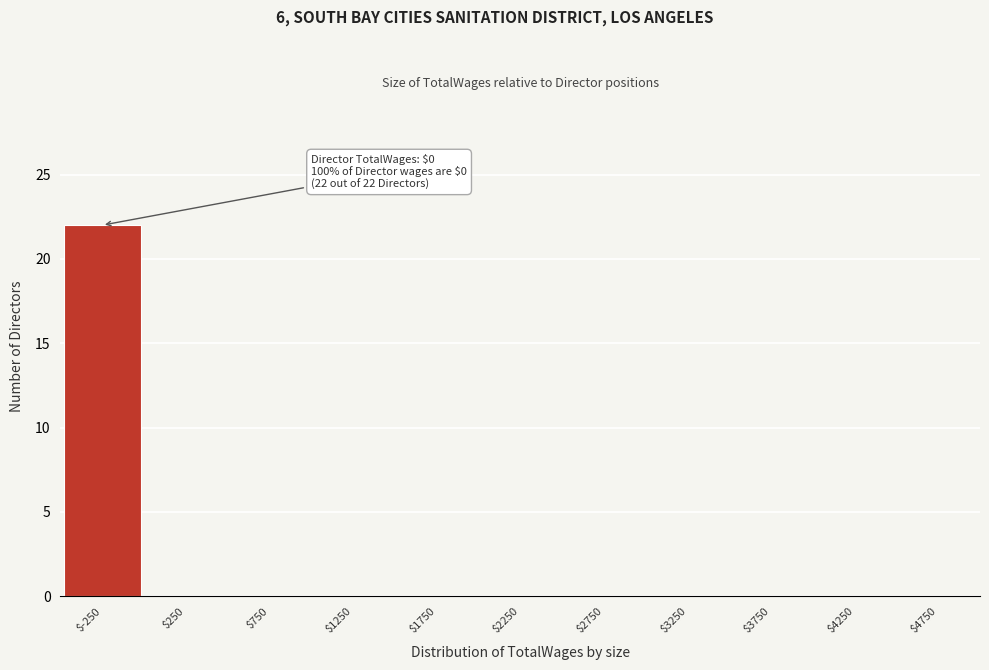

The value at $2750 is 12. True or false?

False